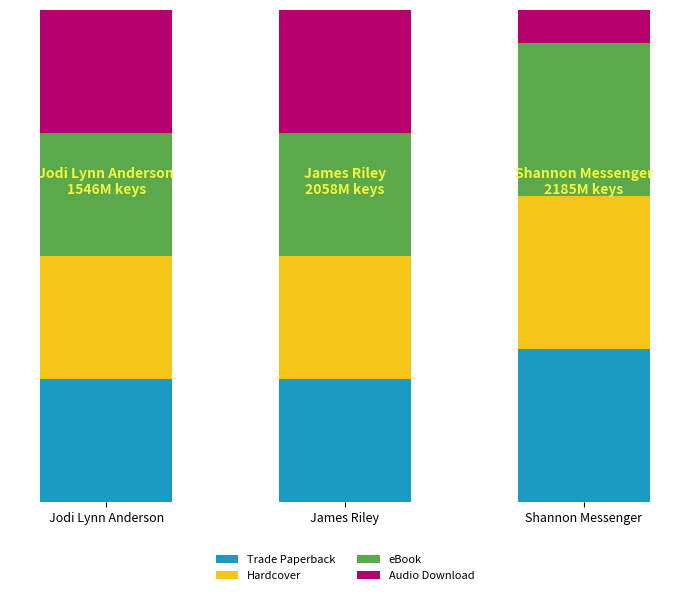

At James Riley, list the series in order from largest to smallest.

Trade Paperback, Hardcover, eBook, Audio Download